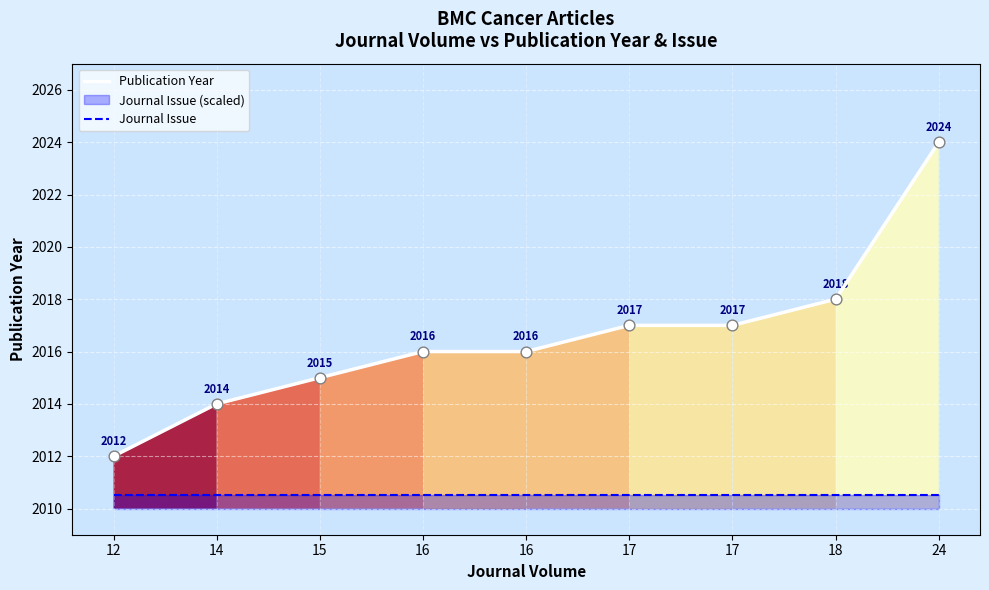

Is the value of Journal Issue at 17 greater than the value of Publication Year at 17?

No